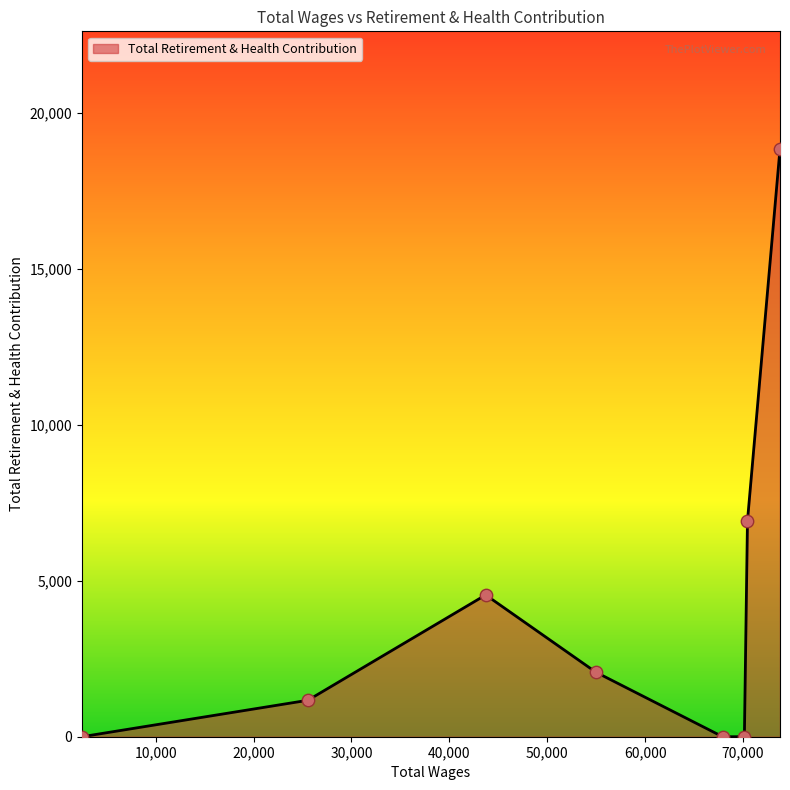

True or false: the data has more than 0 interior local peaks.

True